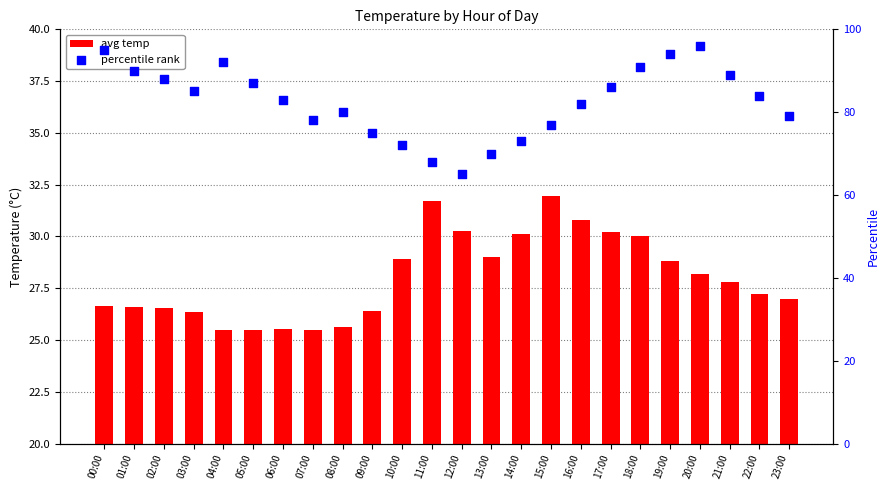

At how many categories does at least one series exceed 75?

18